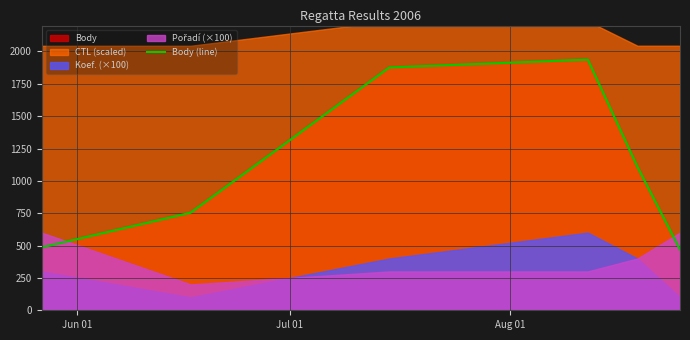

How many points are higher than both their immediate neighbors (excluding endpoints)?

1